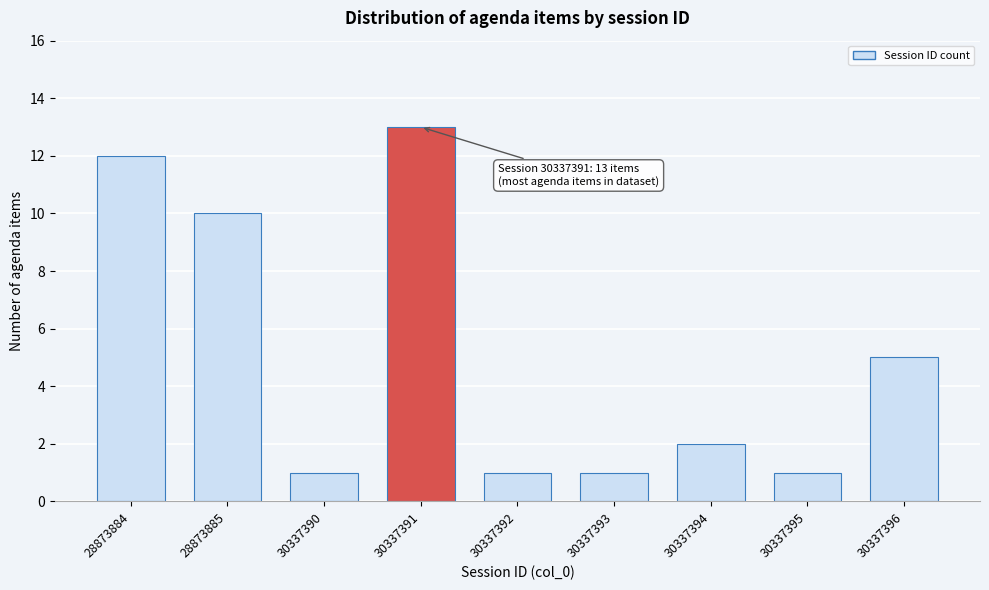

Reading left to right, what are all the values shown in this chart?

12	10	1	13	1	1	2	1	5